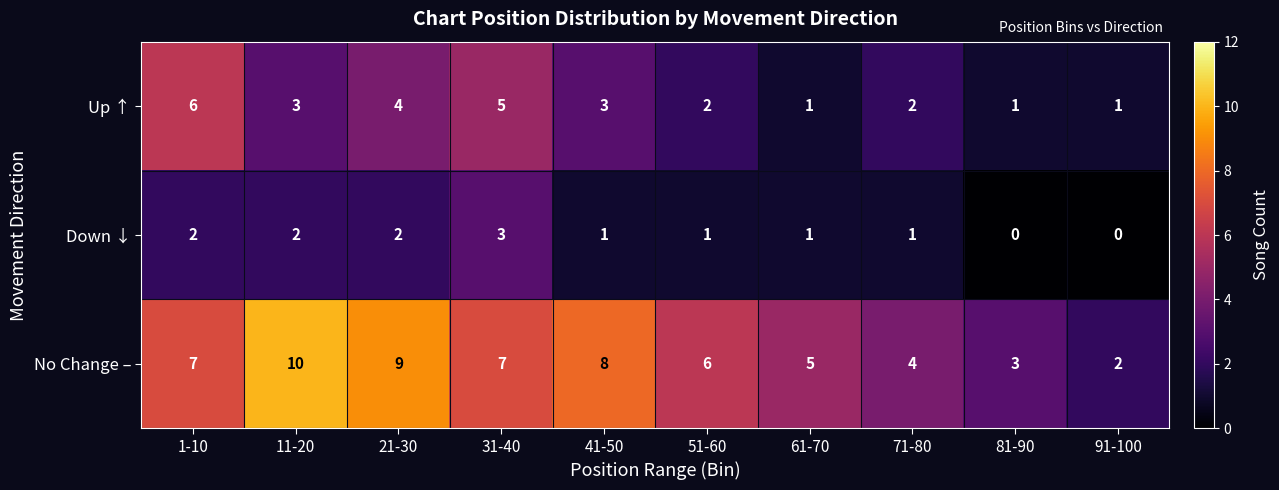

Which category has the highest value in the Down ↓ series?

31-40